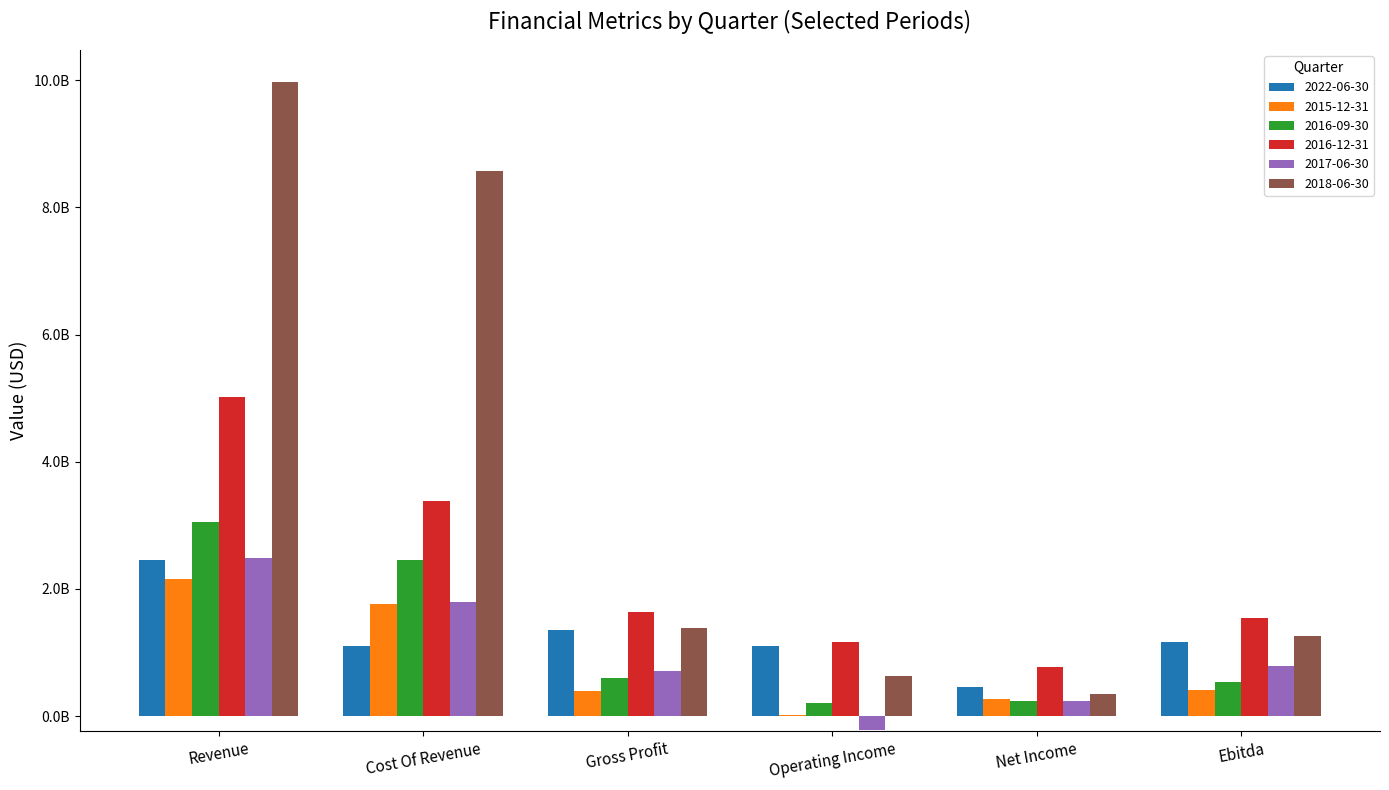

Which category has the highest value across all series?

Revenue